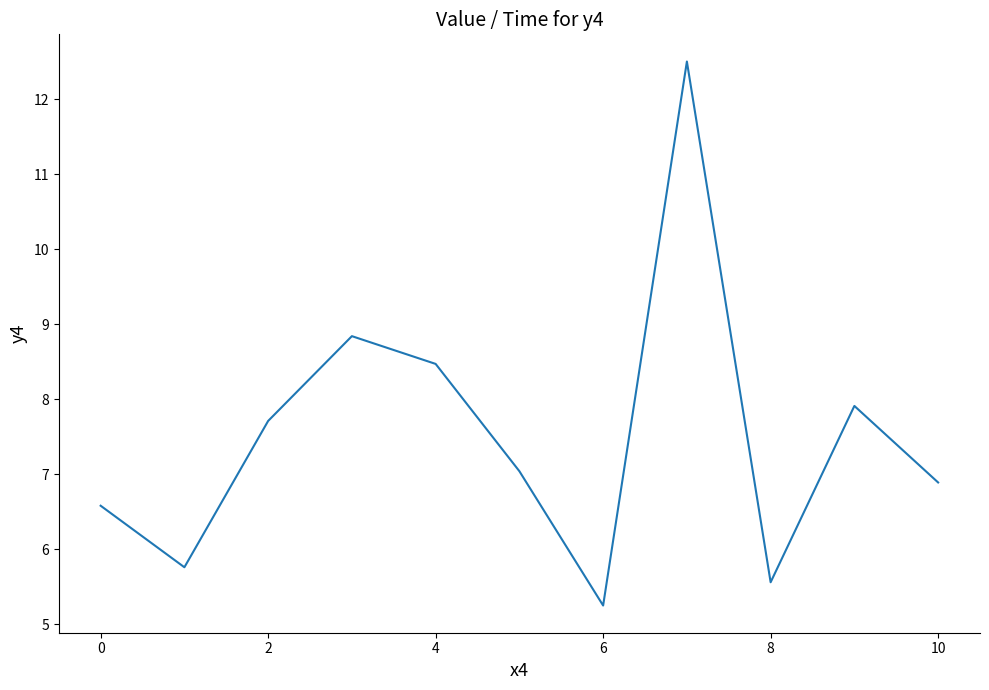

What is the greatest value displayed?

12.5